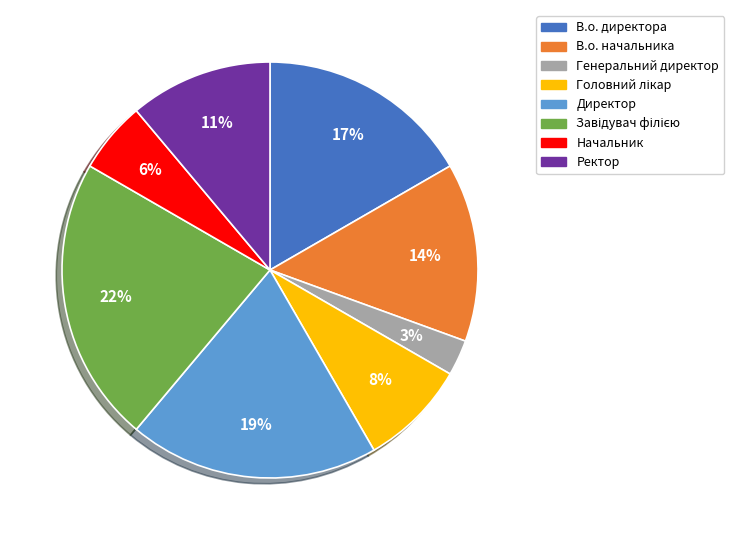

Which has a higher value, Начальник or Директор?

Директор